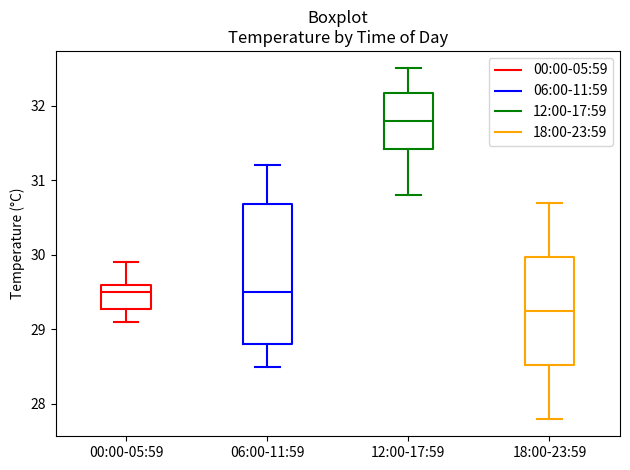

Where is the upper edge of the box for 06:00-11:59 on the y-axis? The values are not printed on the chart, so give them approximately, as read against the axis.

30.7